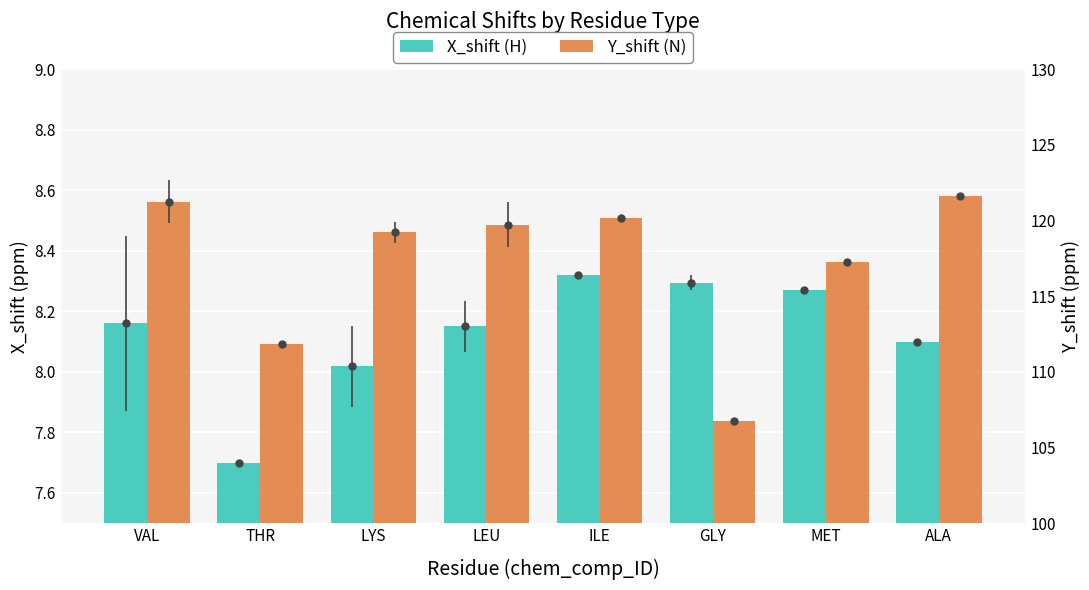

What is the highest value of the Y_shift series?

121.7